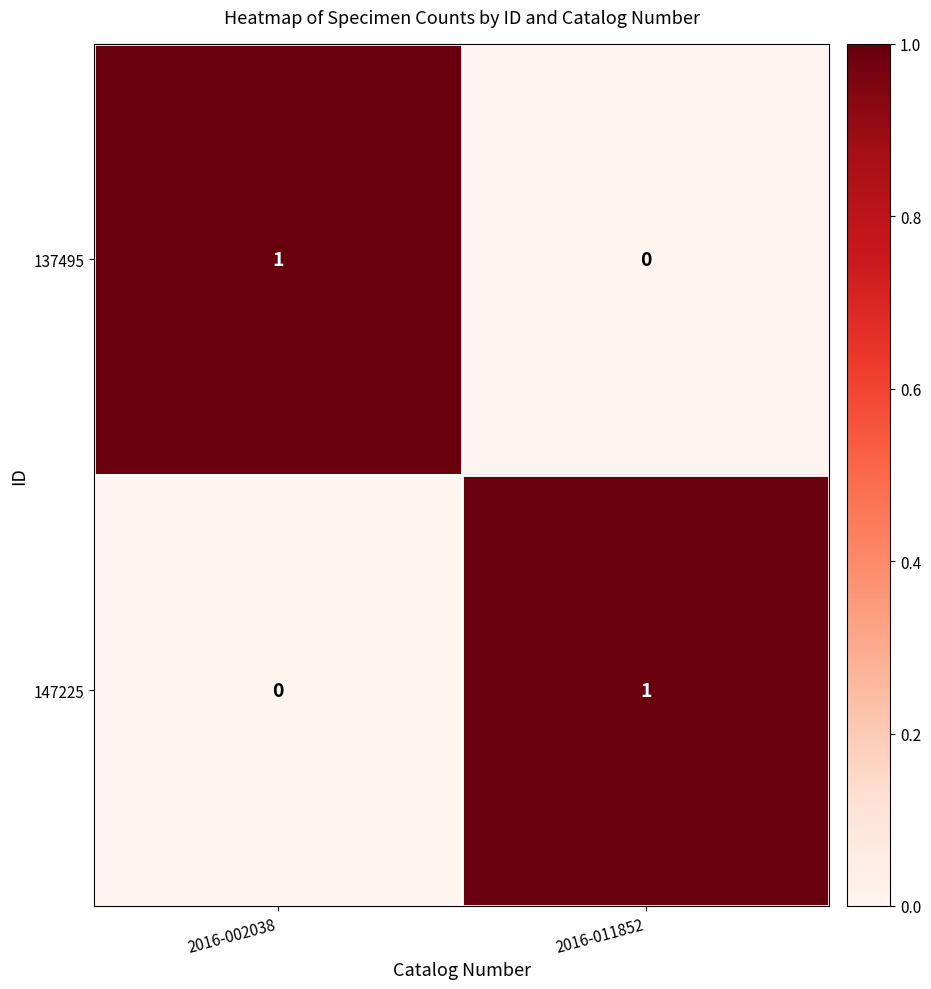

What is the spread (max minus min) of values at 2016-002038?

1